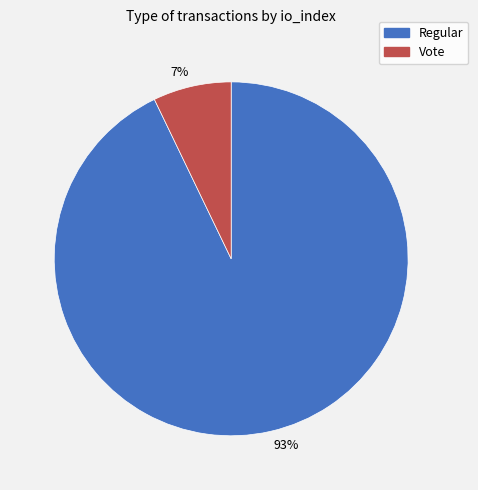

Combined, do 7% and 93% account for over 50%?

Yes